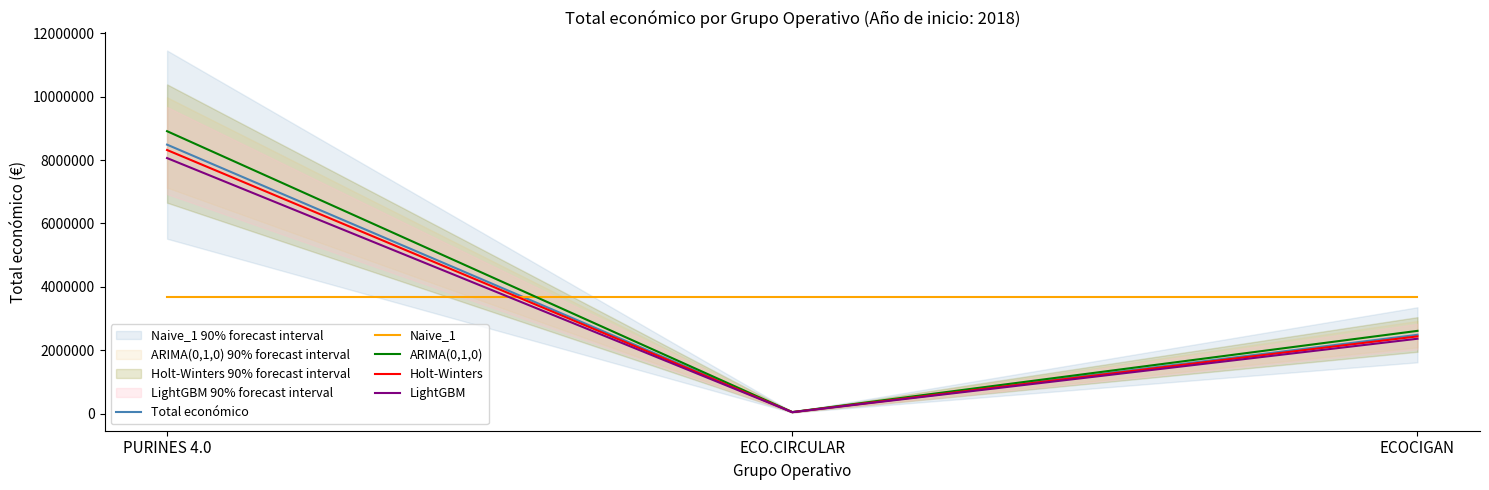

What are all the series names shown in the legend?

Total económico, Naive_1, ARIMA(0,1,0), Holt-Winters, LightGBM